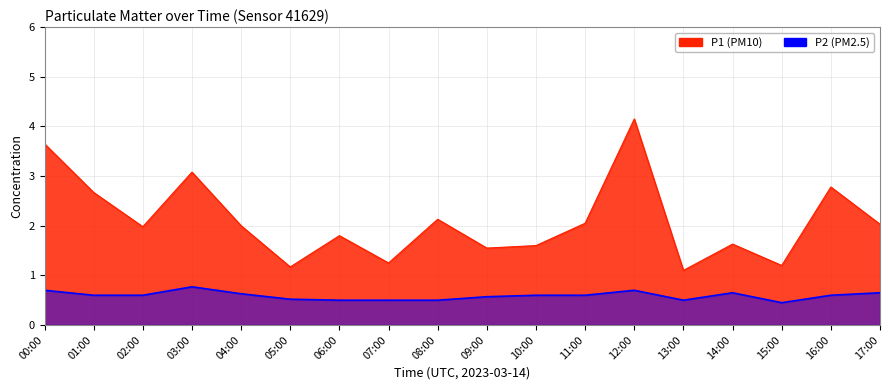

How many interior local valleys does the P2 series have?

2